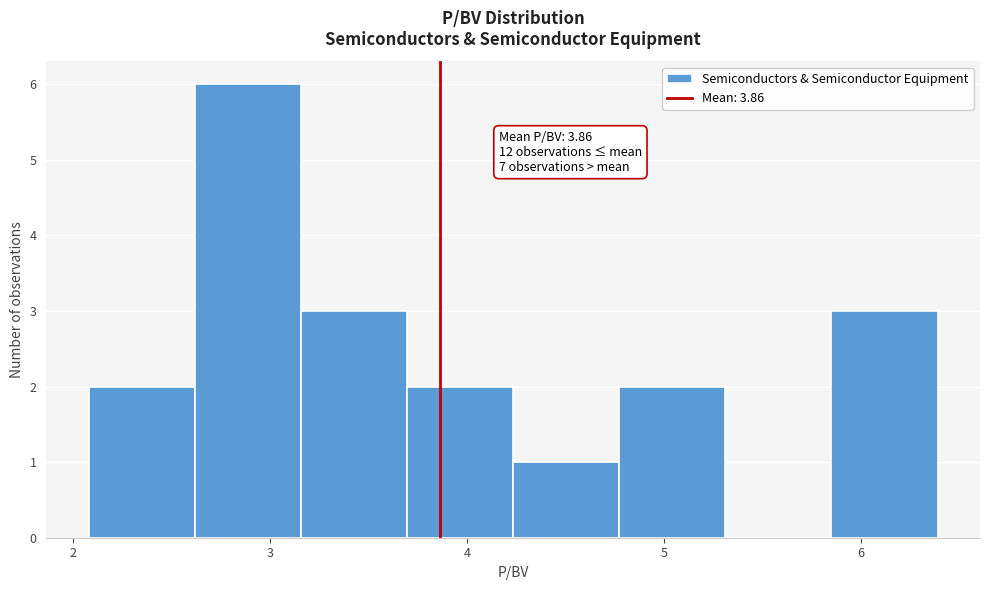

Over which range of the x-axis is the bar tallest?

2.6 to 3.2